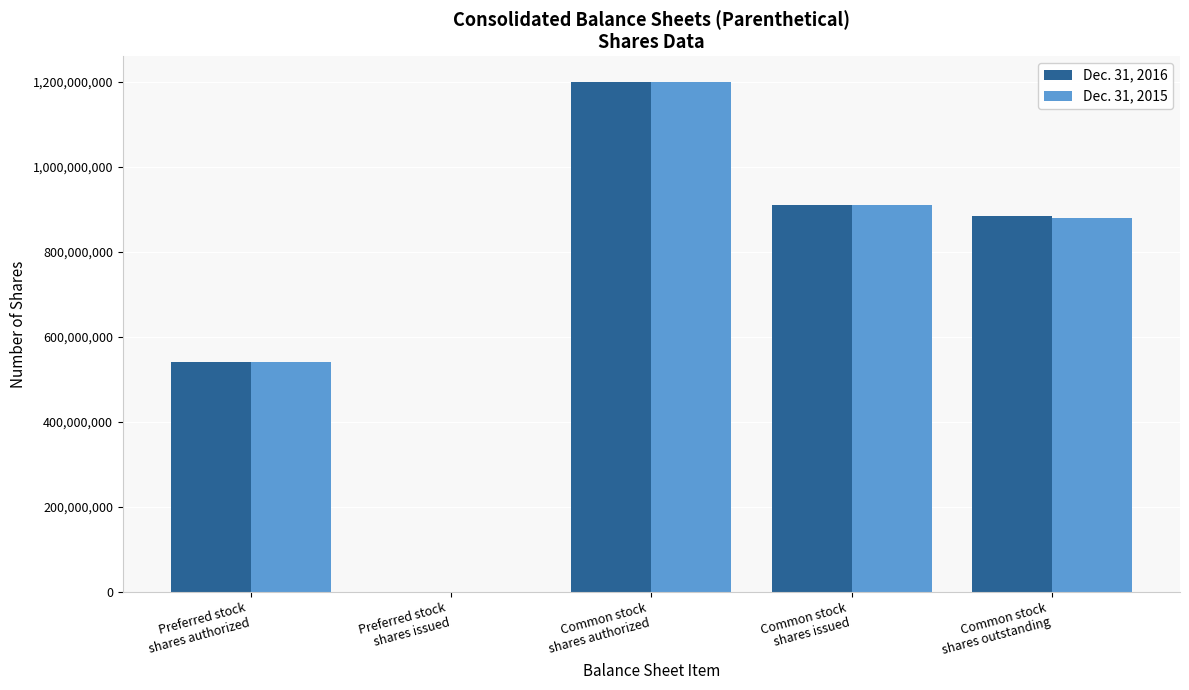

Is it true that Dec. 31, 2016 equals 1174649550 at Common stock
shares outstanding?

False